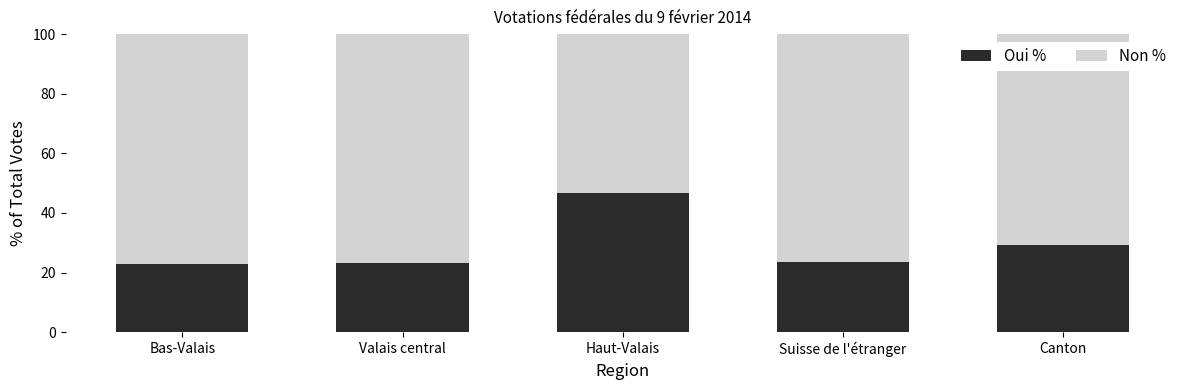

What value does the Oui % series have at Haut-Valais?

46.5